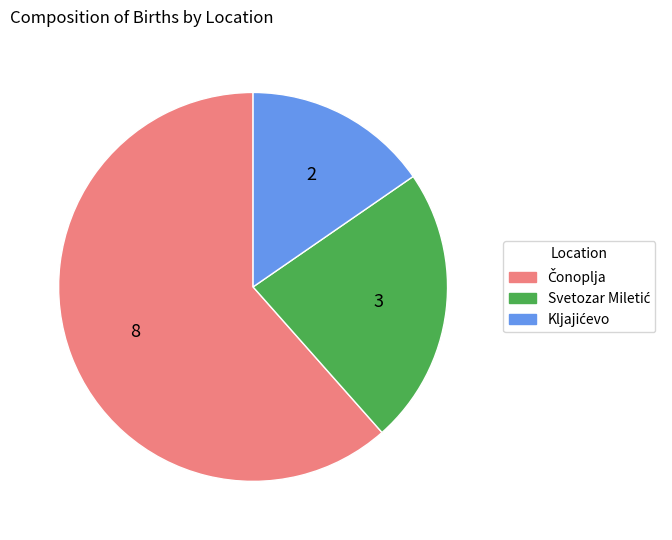

Does any single category account for the majority?

Yes